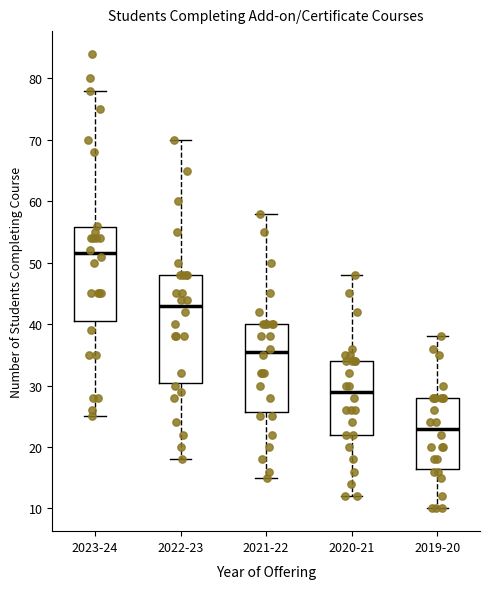

Reading left to right, transcribe this box plot: for each box, give where its median line is, the range the box spans, and where its two whiskers end, as read against the y-axis. The values are not printed on the chart, so give them approximately, as read against the axis.

2023-24: median 52, box 41 to 56, whiskers 25 to 78
2022-23: median 43, box 31 to 48, whiskers 18 to 70
2021-22: median 36, box 26 to 40, whiskers 15 to 58
2020-21: median 29, box 22 to 34, whiskers 12 to 48
2019-20: median 23, box 17 to 28, whiskers 10 to 38